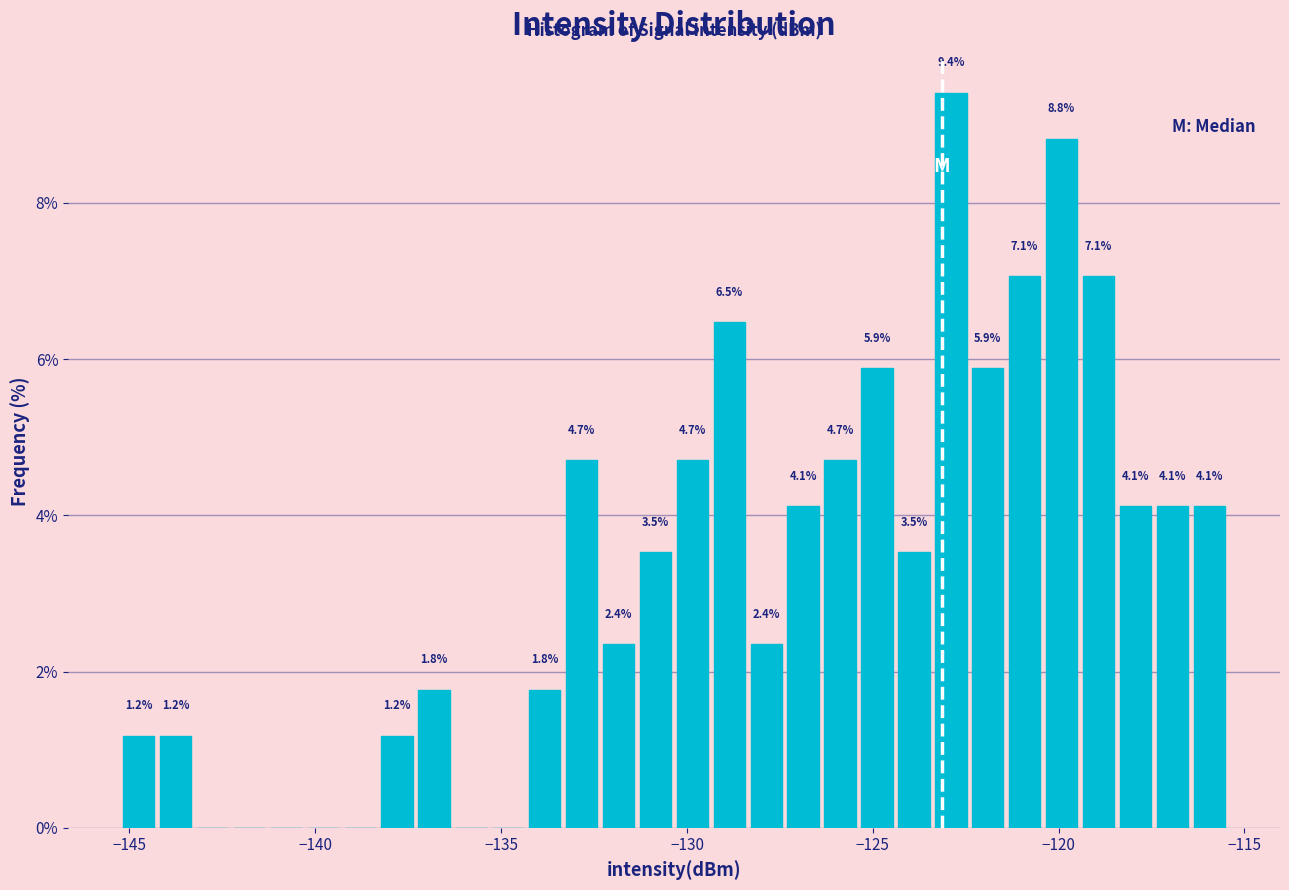

Read against the x-axis, roughly where is the centre of the tallest bar?

-123.0